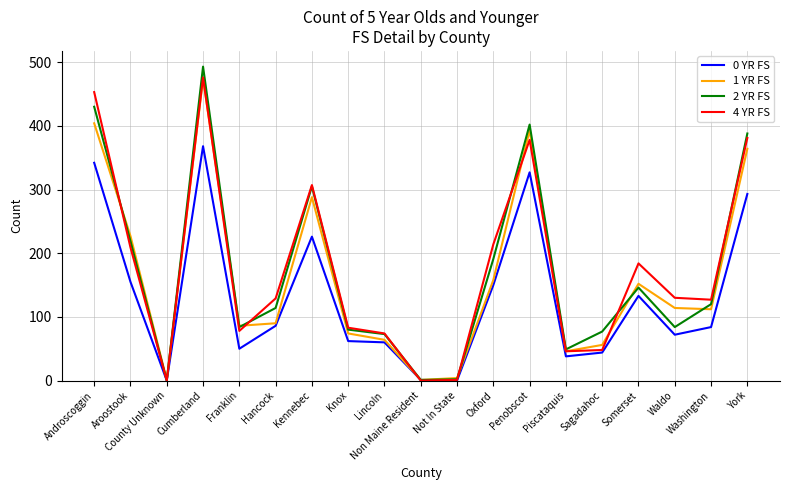

True or false: 0 YR FS has a value of 72 at Waldo.

True